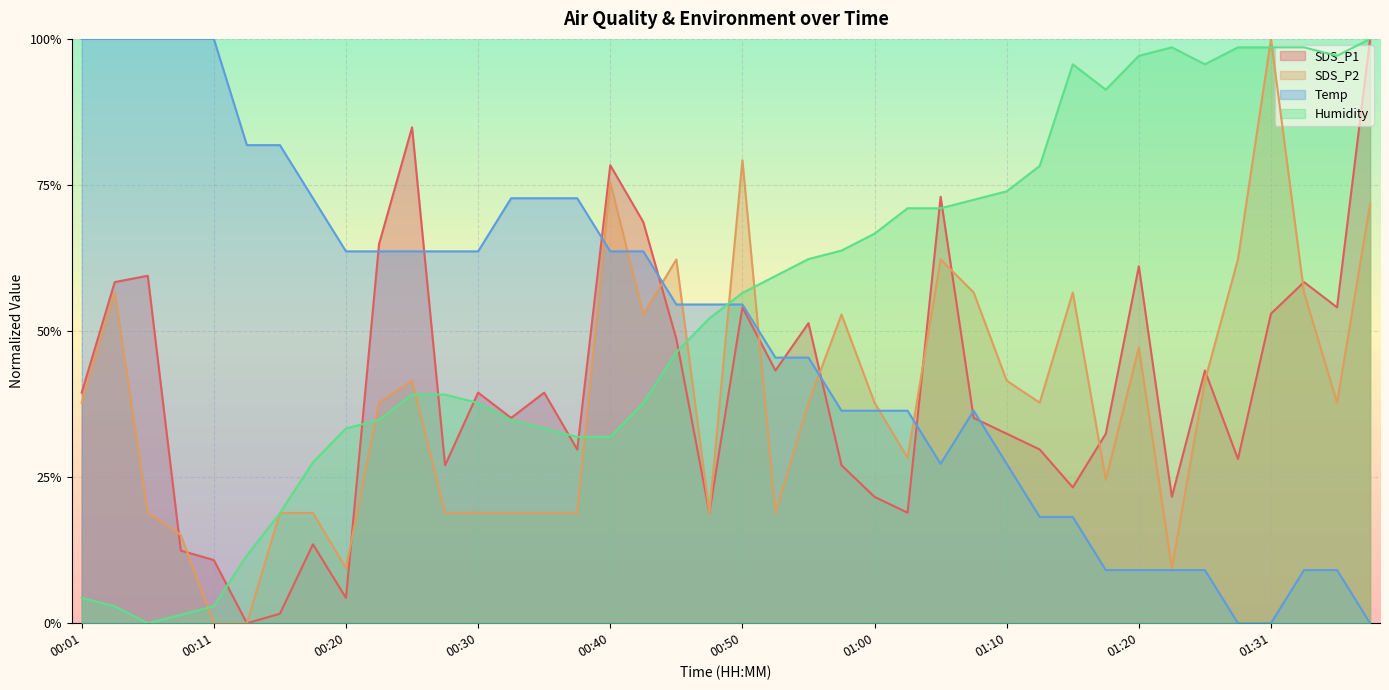

At which category does Humidity reach its first local valley?

00:05